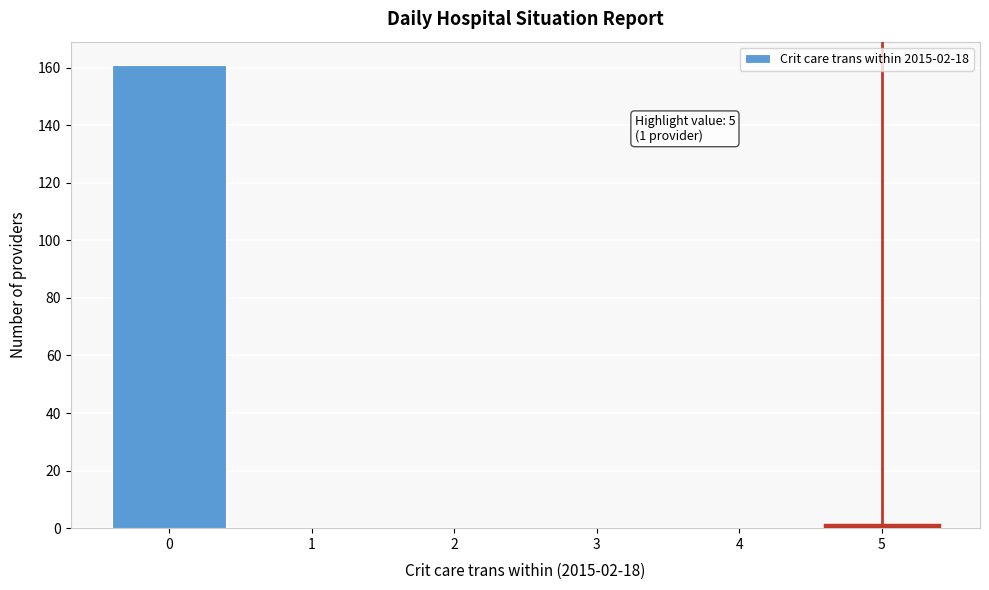

What is the maximum value shown in the chart?

161